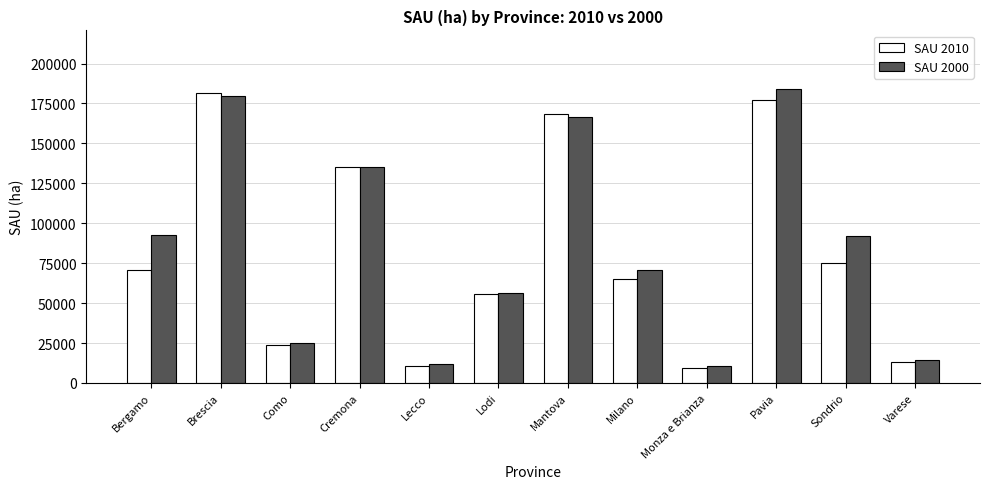

Between Bergamo and Milano, which series saw the biggest shift?

SAU 2000